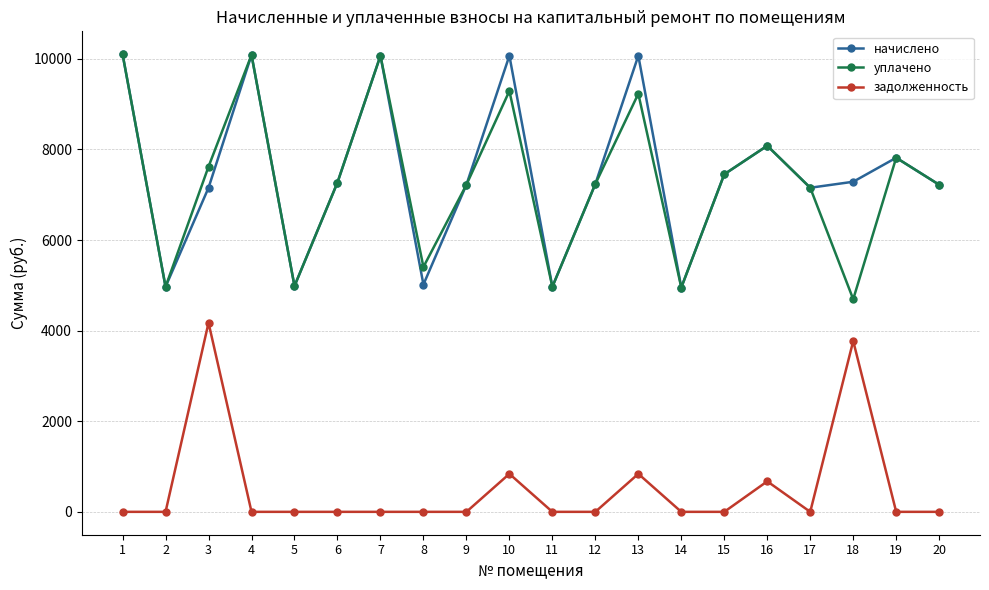

What is the difference between the highest and lowest values at 16?

7407.8